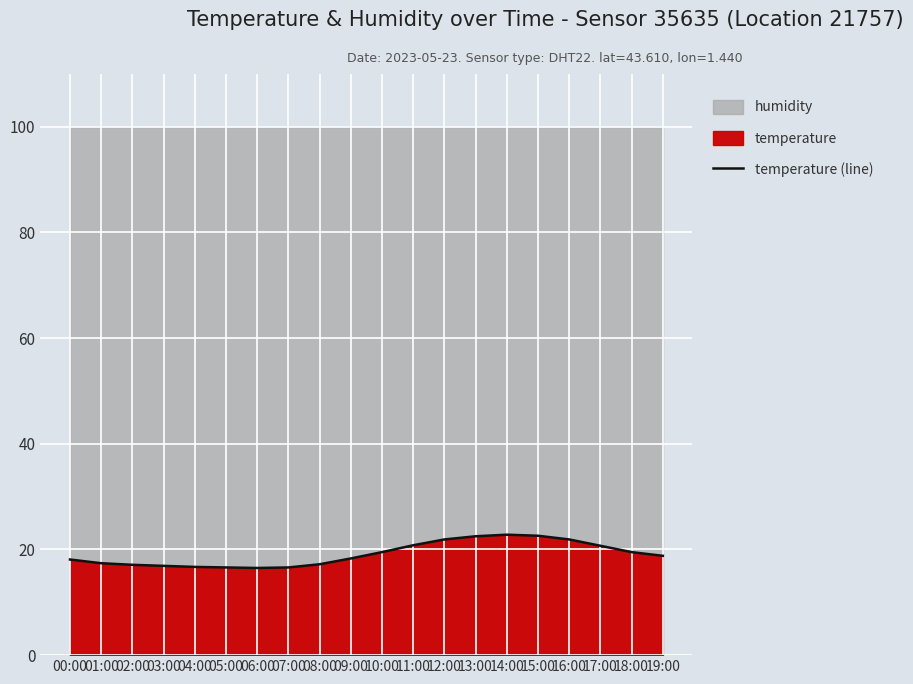

Between 08:00 and 05:00, which is larger?

08:00